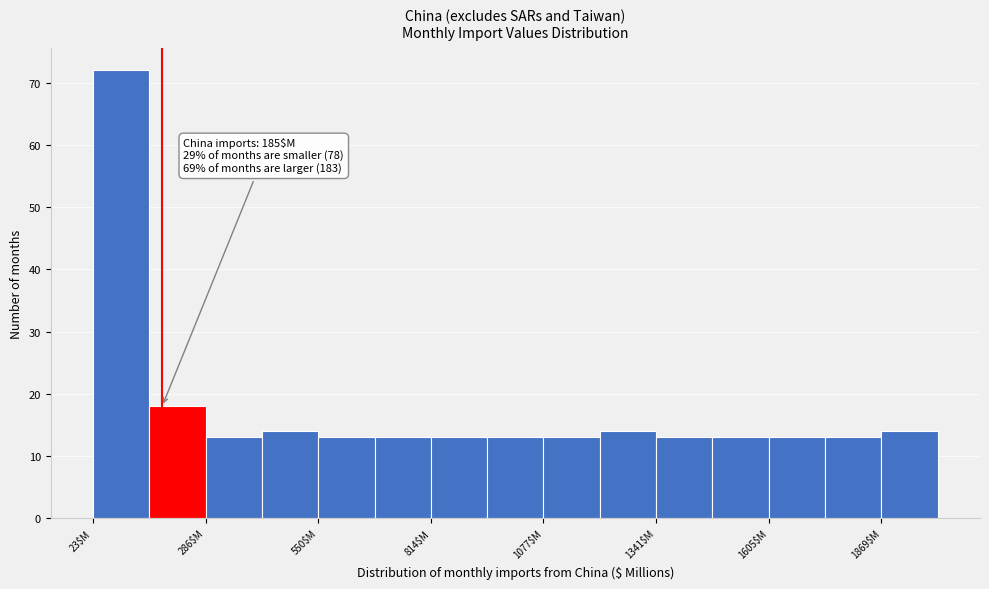

Around what value on the x-axis is the tallest bar? Give the approximate position of its centre, as read against the axis.

100